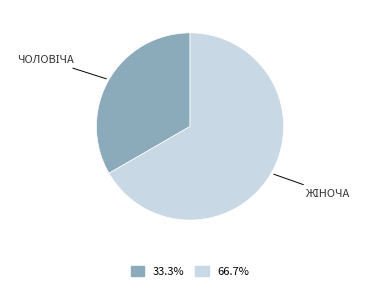

Is there any slice that represents more than half of the pie?

Yes